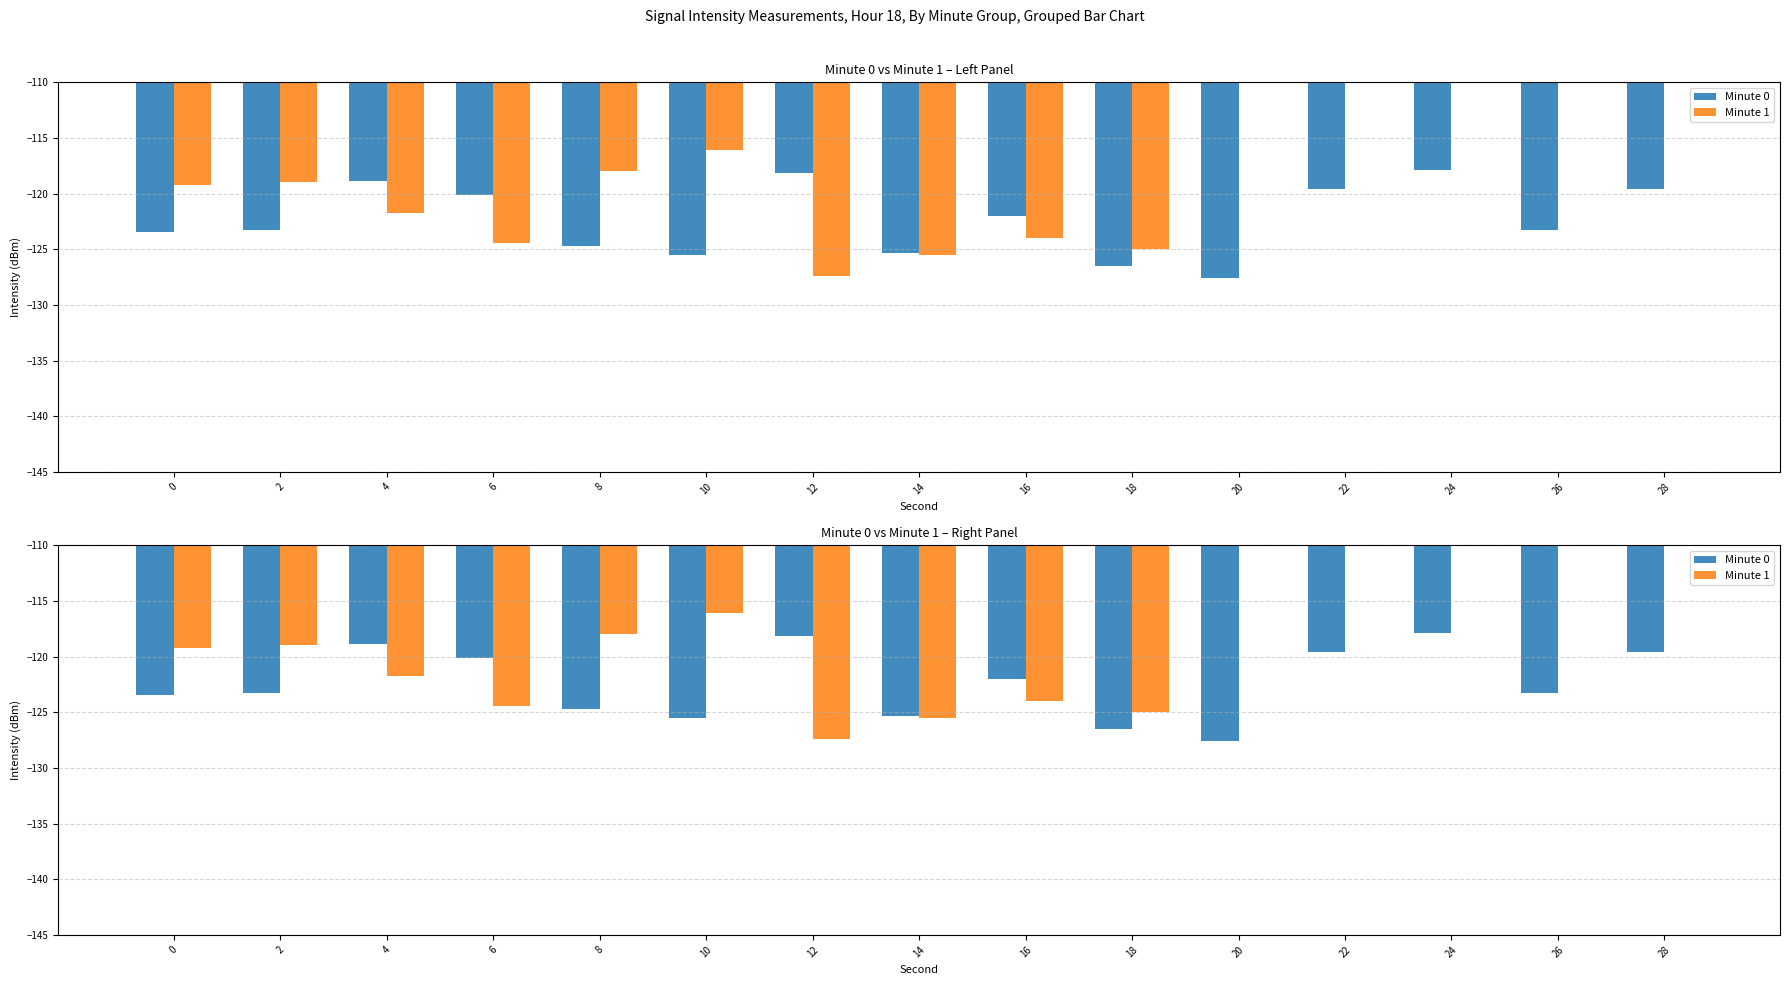

Which series changed the most between 4 and 22?

Minute 1